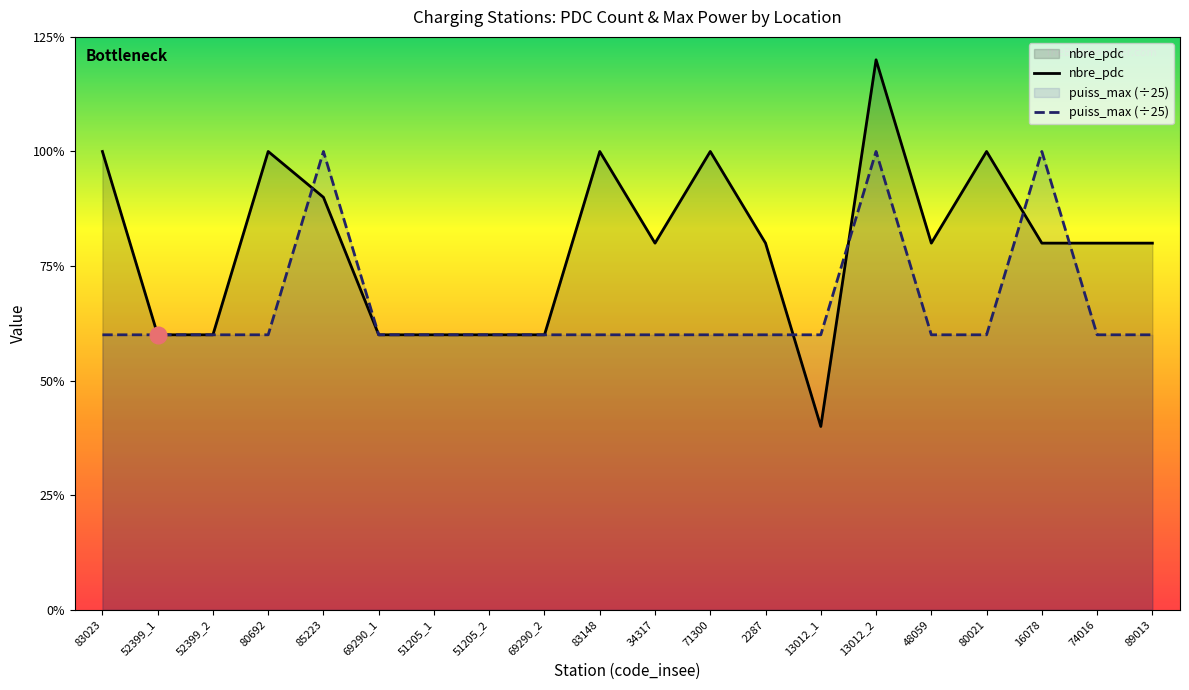

The value of puiss_max (÷25) at 69290_1 is 8. True or false?

False